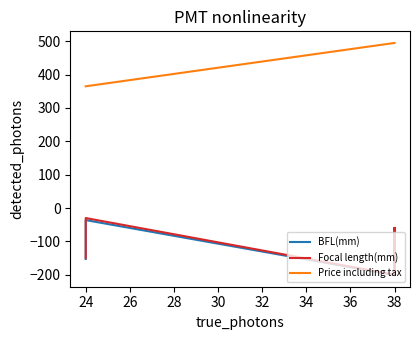

True or false: Focal length(mm) has more than 1 interior local peaks.

True